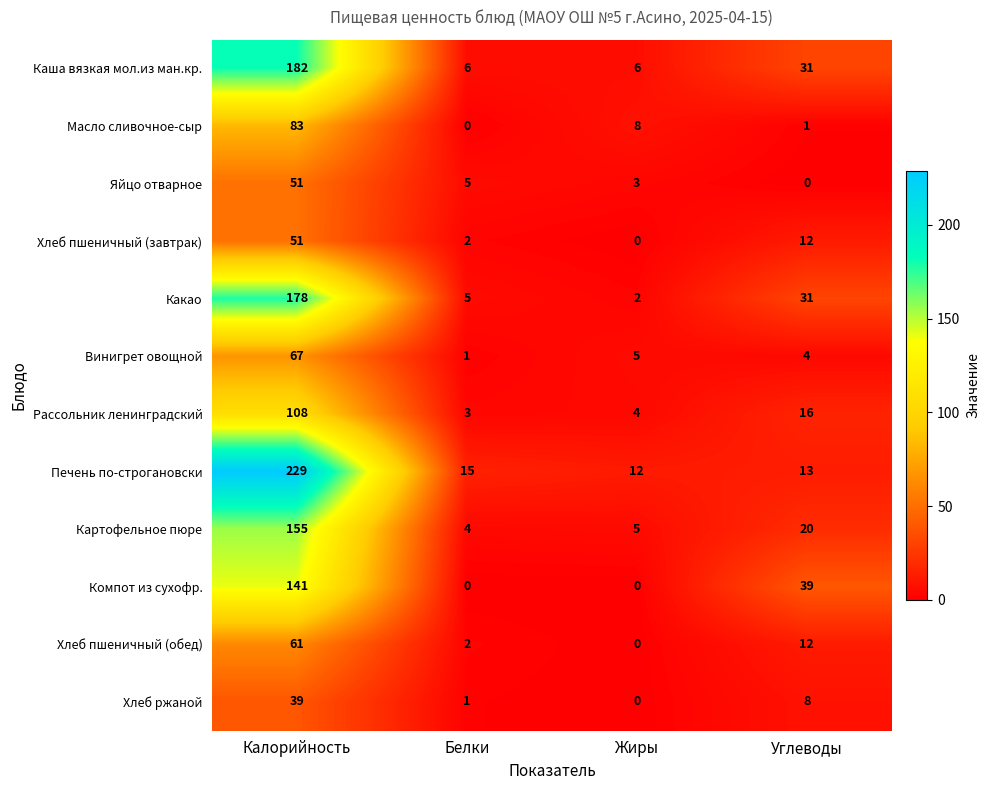

What is the sum of all Хлеб пшеничный (завтрак) values?

65